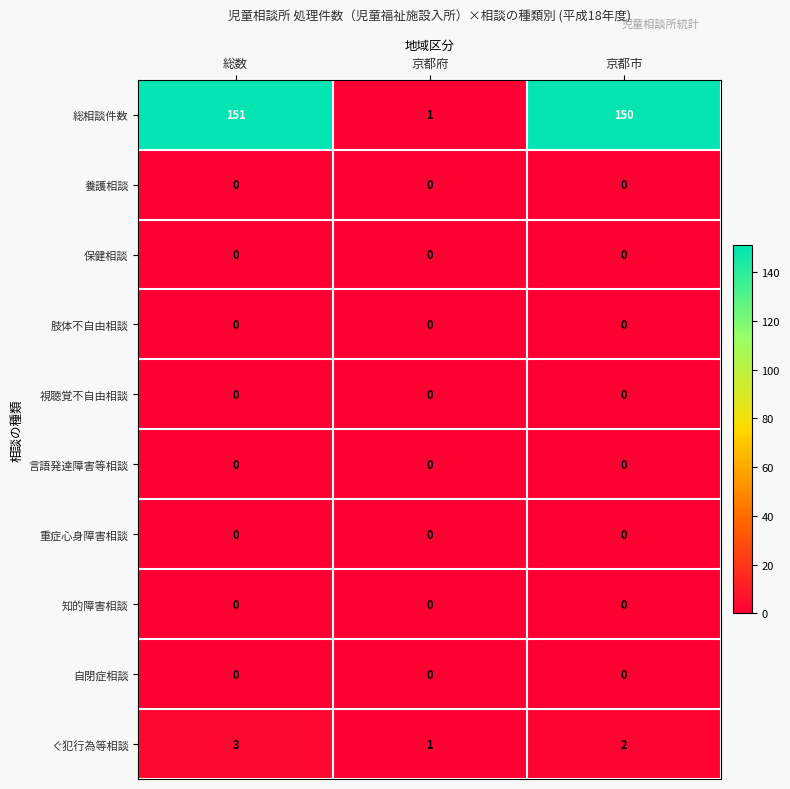

At which category is the sum across all series the highest?

総数